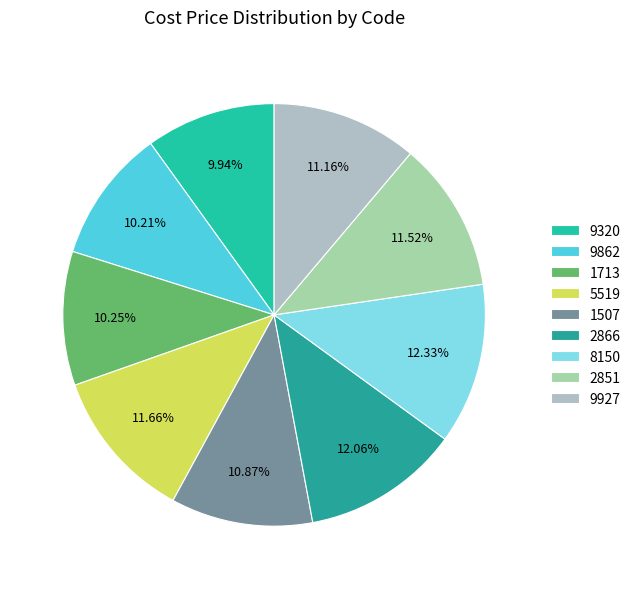

What percentage is the 9927 slice, to the nearest percent?

11%